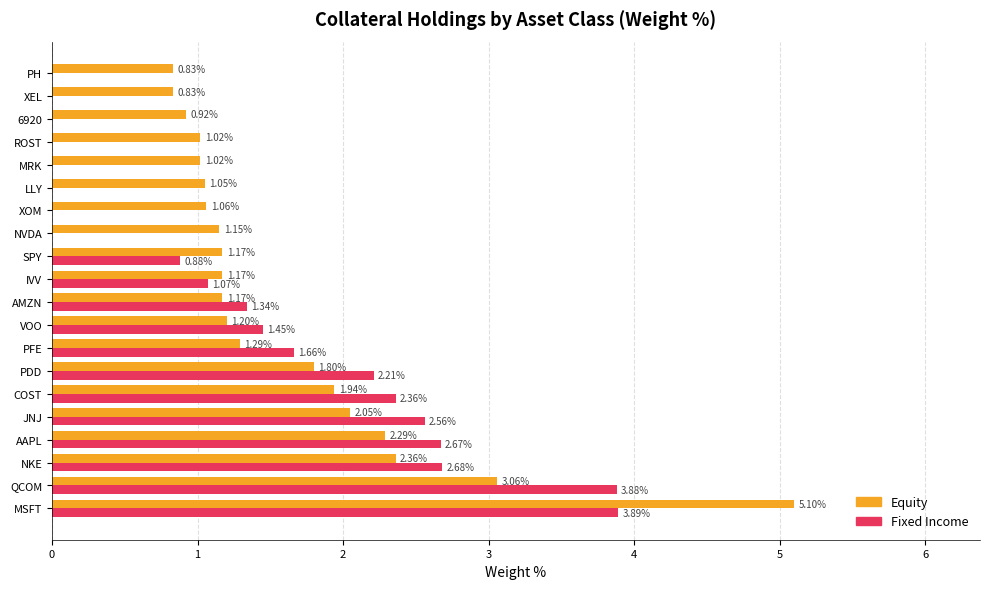

Which series has the largest range (max minus min)?

Equity